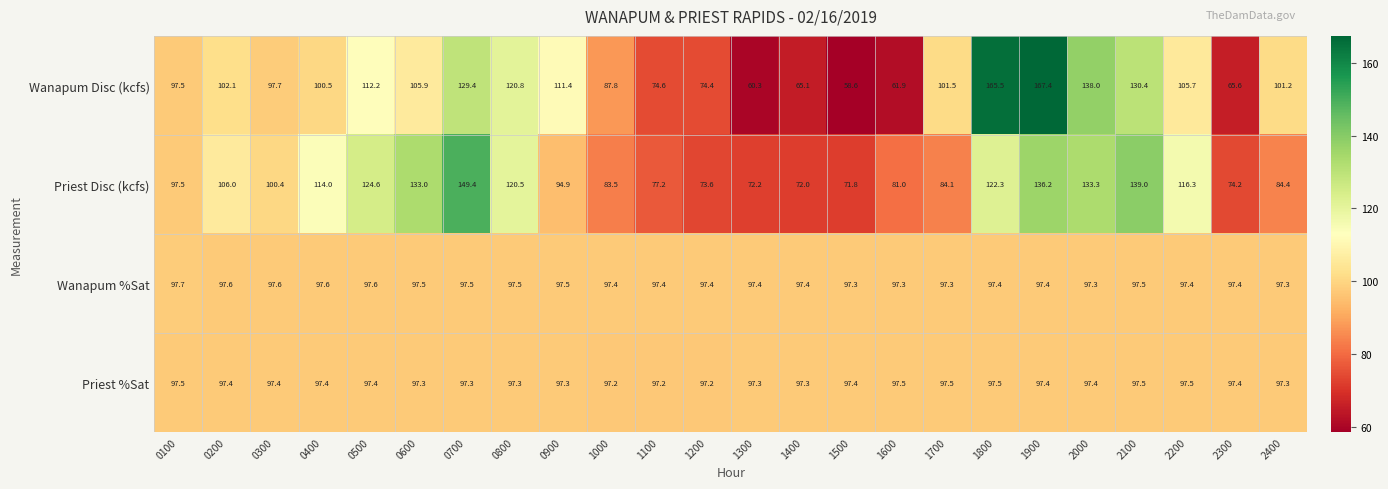

Which series changed the most between 0300 and 0800?

Wanapum Disc (kcfs)